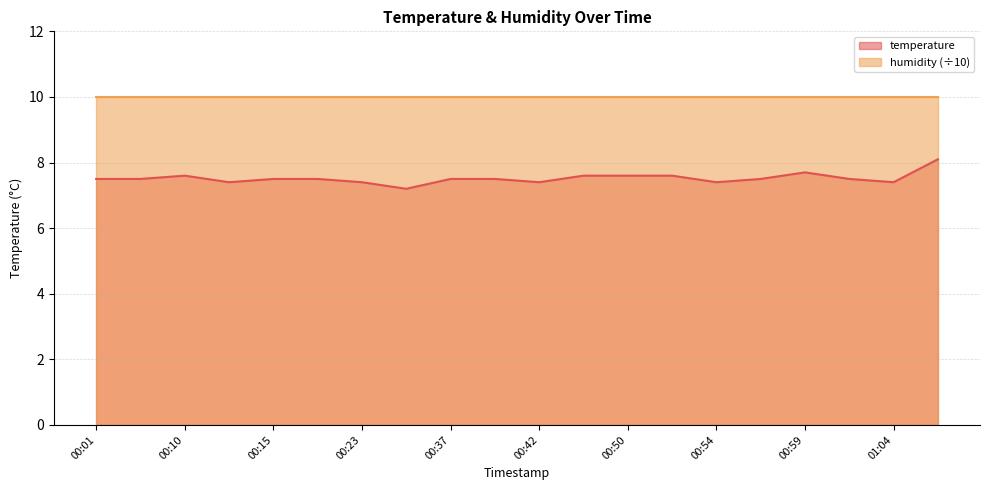

Reading left to right, transcribe all the data shown in this chart.

7.5	7.5	7.6	7.4	7.5	7.5	7.4	7.2	7.5	7.5	7.4	7.6	7.6	7.6	7.4	7.5	7.7	7.5	7.4	8.1